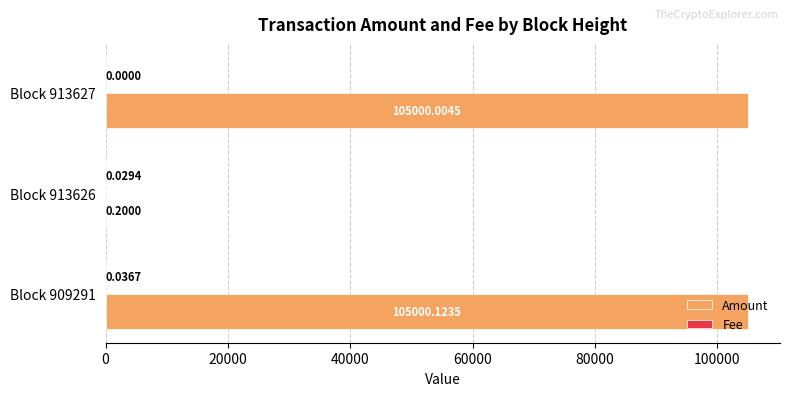

What is the total value across all series at Block 909291?

105000.2